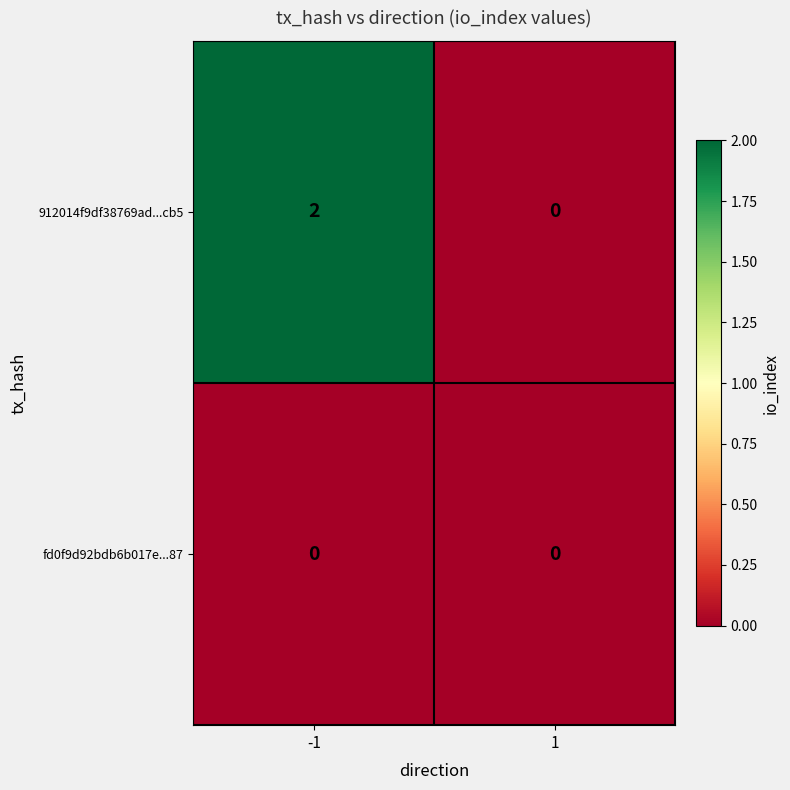

Which series has the largest total across all categories?

912014f9df38769ad...cb5